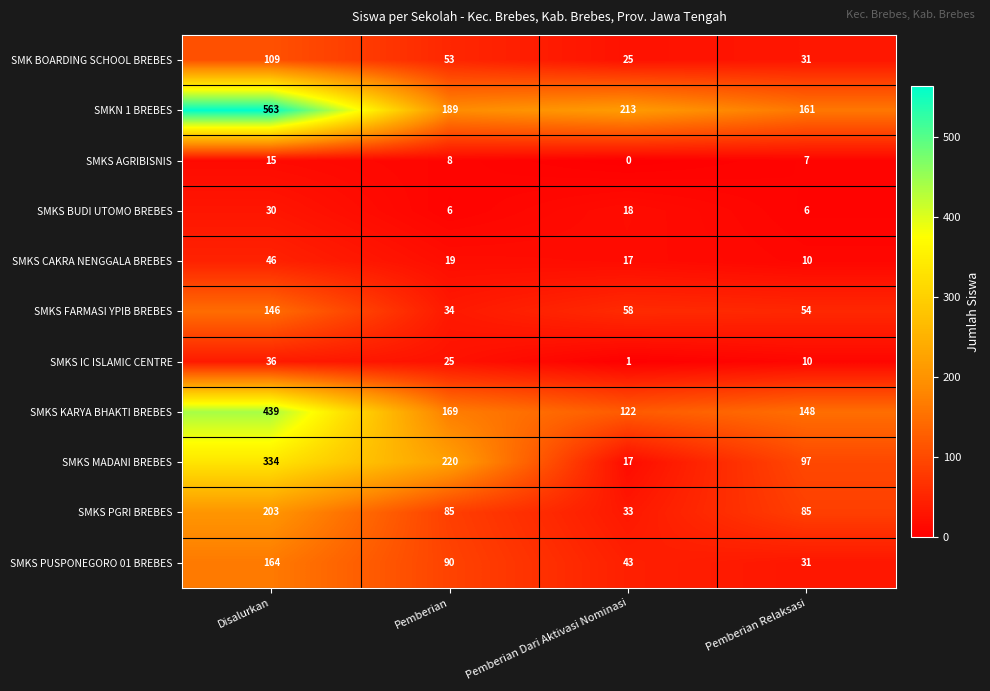

Which series changed the most between Pemberian and Pemberian Relaksasi?

SMKS MADANI BREBES